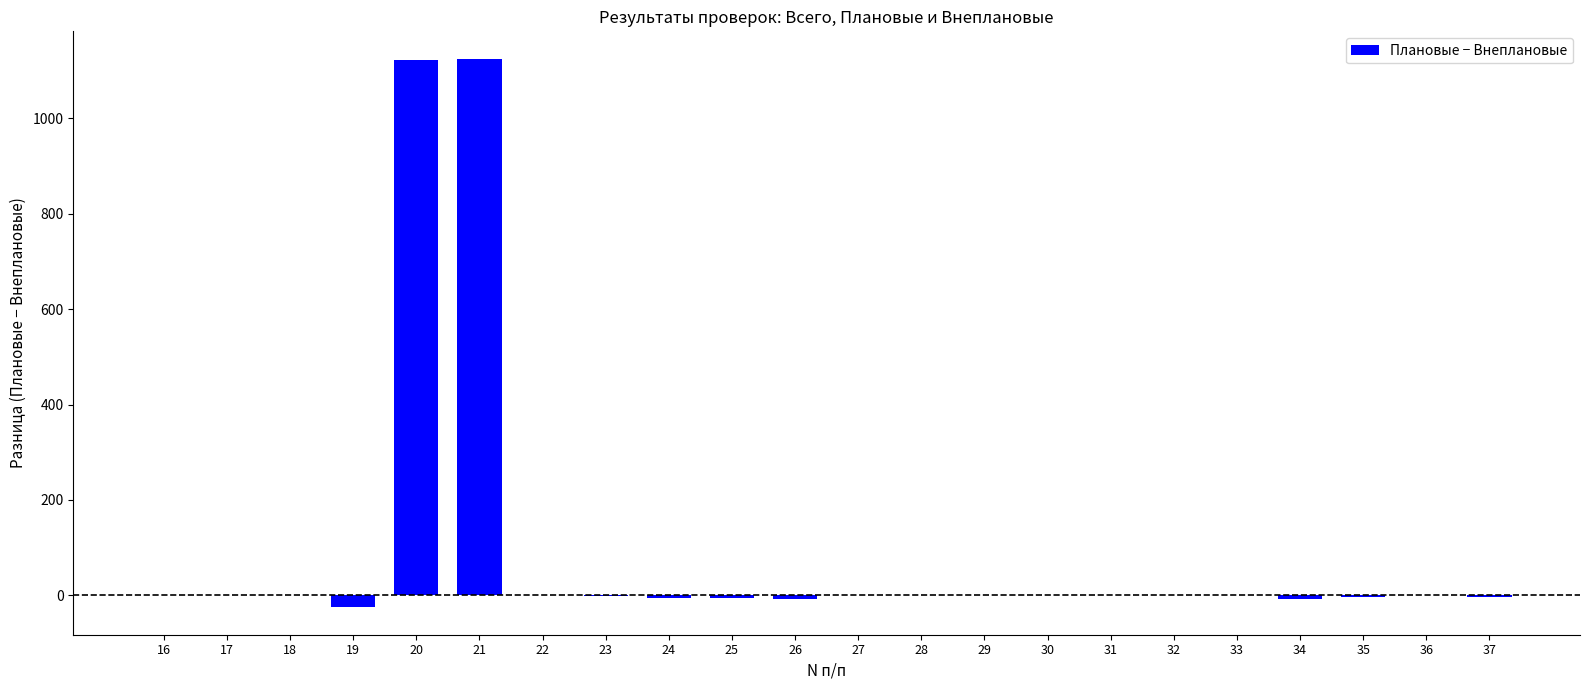

What is the sum of all values?

2190